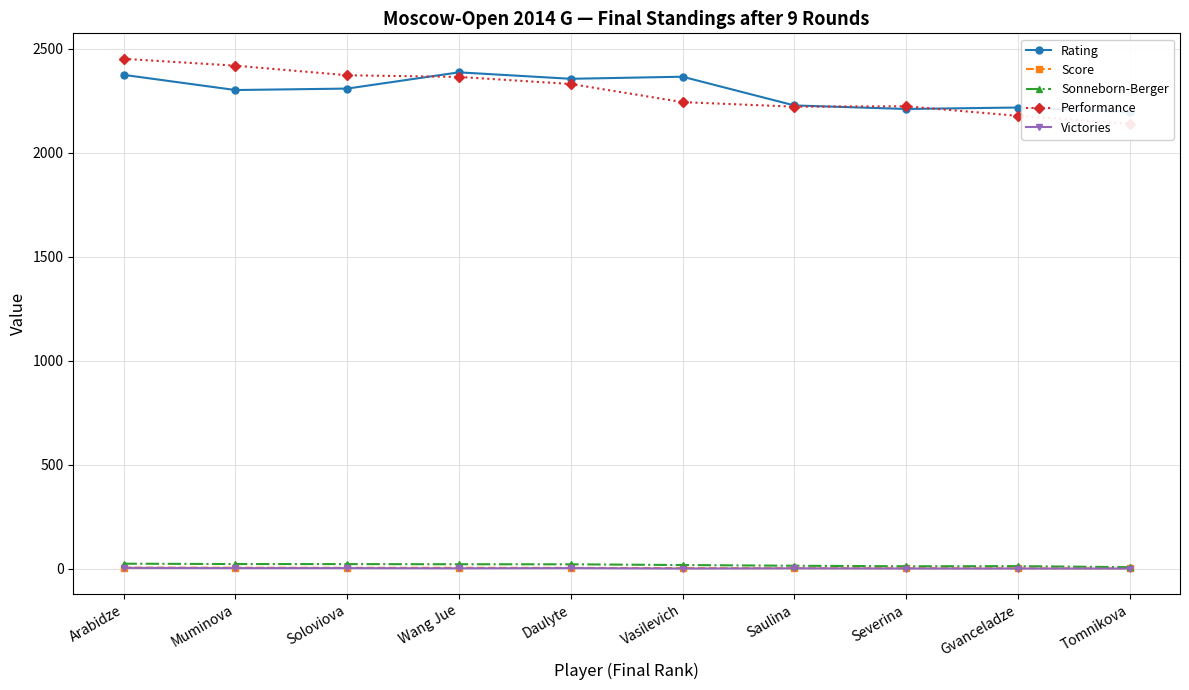

At how many categories does at least one series exceed 392?

10